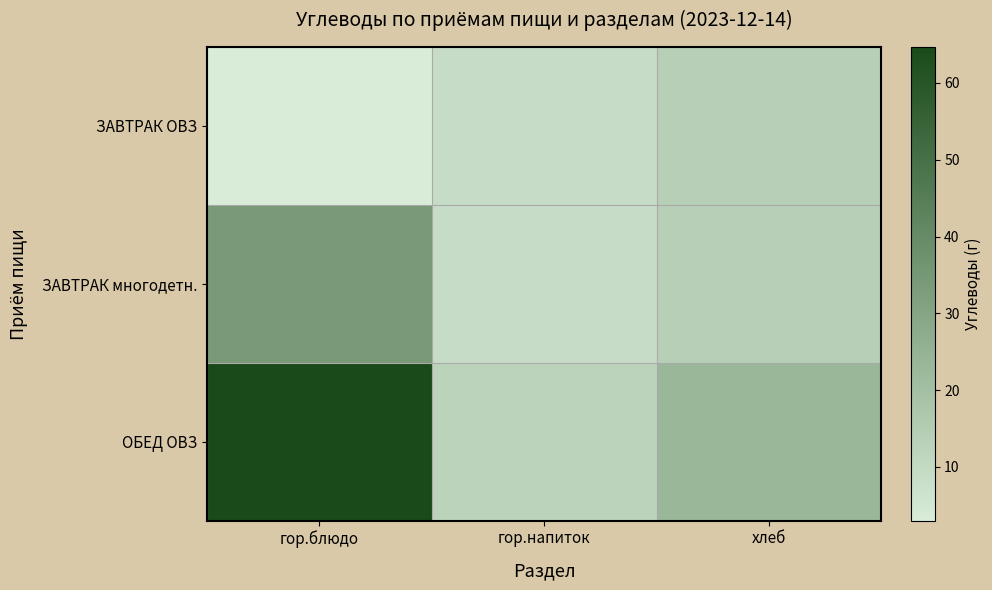

Reading left to right, extract all data points from this chart.

ЗАВТРАК ОВЗ: гор.блюдо=3.0	гор.напиток=9.0	хлеб=14.0
ЗАВТРАК многодетн.: гор.блюдо=34.0	гор.напиток=9.0	хлеб=14.0
ОБЕД ОВЗ: гор.блюдо=64.7	гор.напиток=12.4	хлеб=23.0